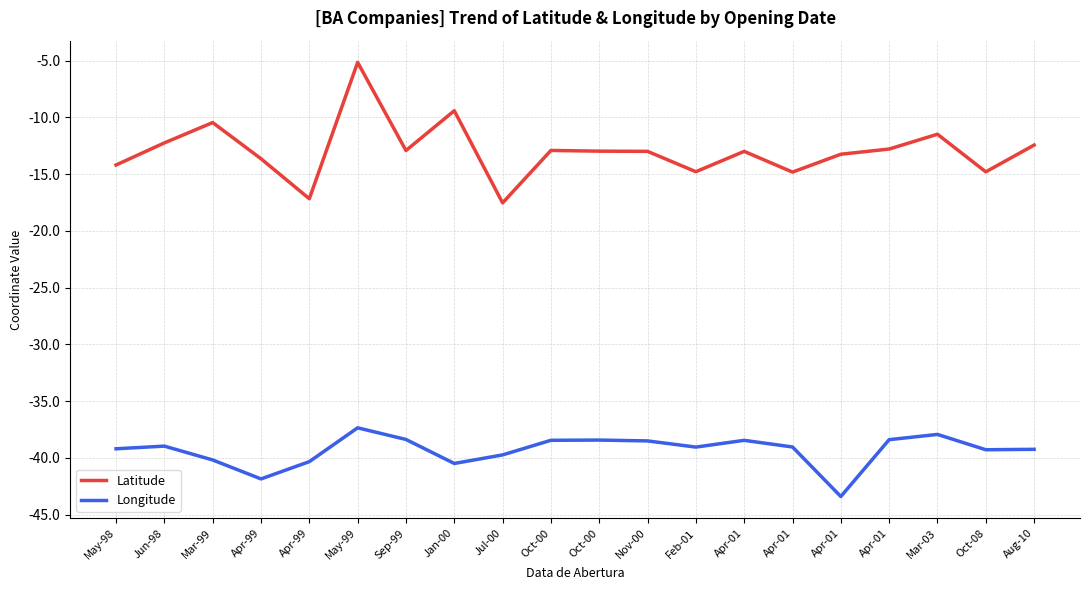

At Apr-01, list the series in order from largest to smallest.

Latitude, Longitude